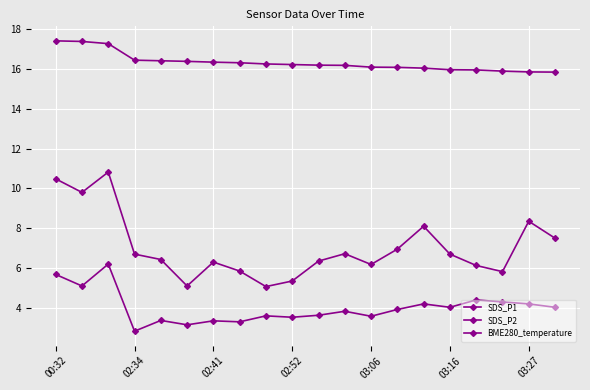

At which label does SDS_P2 first exceed 3?

00:32